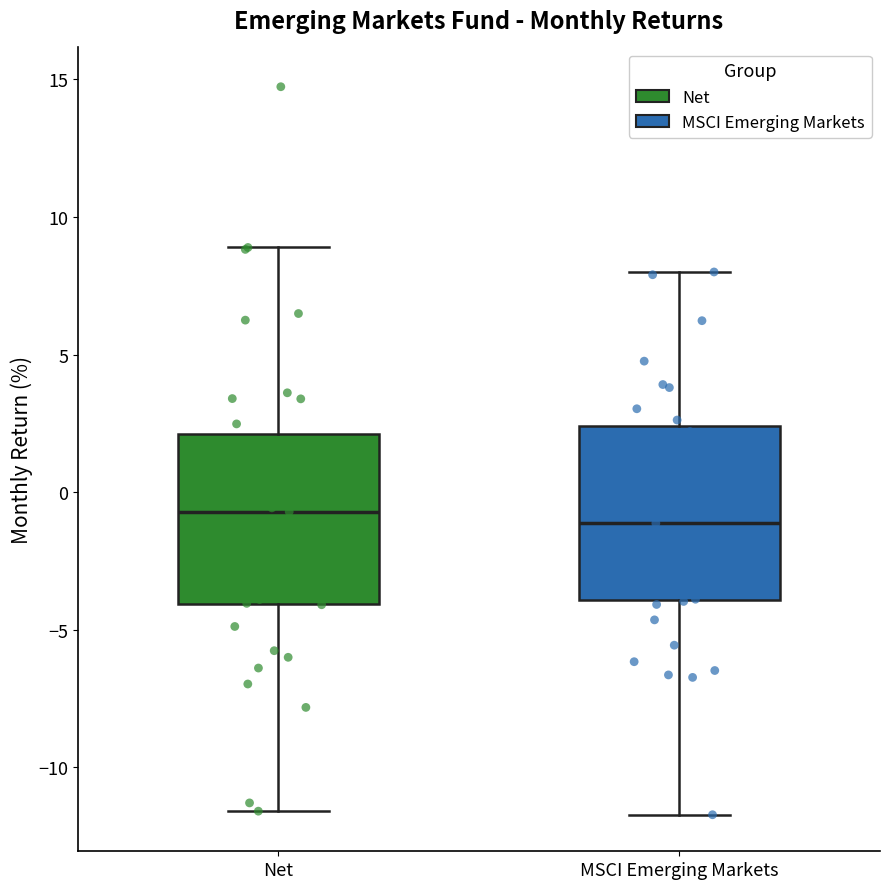

Reading left to right, transcribe this box plot: for each box, give where its median line is, the range the box spans, and where its two whiskers end, as read against the y-axis. The values are not printed on the chart, so give them approximately, as read against the axis.

Net: median -0.5, box -4.0 to 2.0, whiskers -11.5 to 9.0
MSCI Emerging Markets: median -1.0, box -4.0 to 2.5, whiskers -11.5 to 8.0